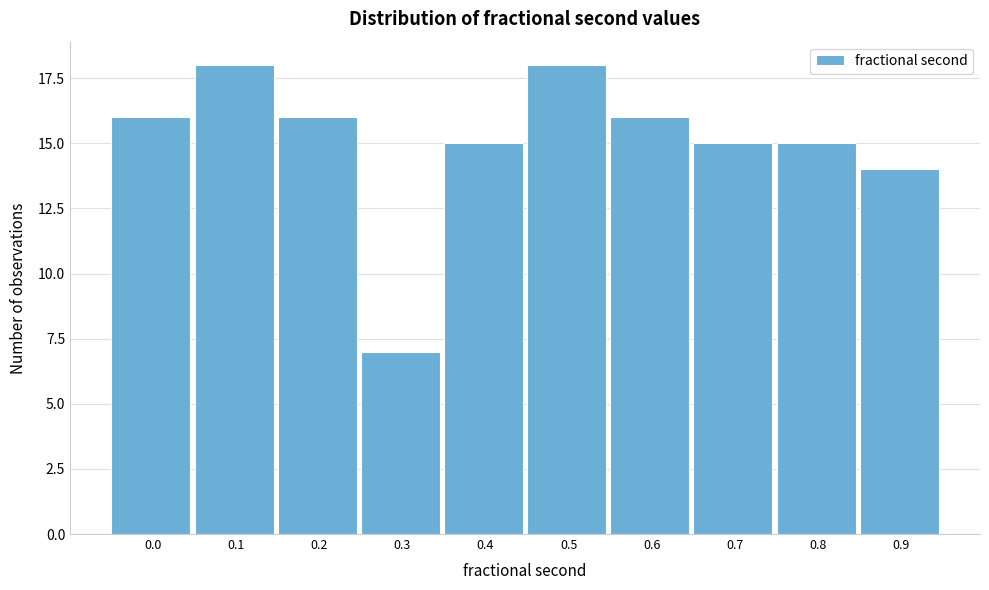

Reading left to right, extract all data points from this chart.

16	18	16	7	15	18	16	15	15	14